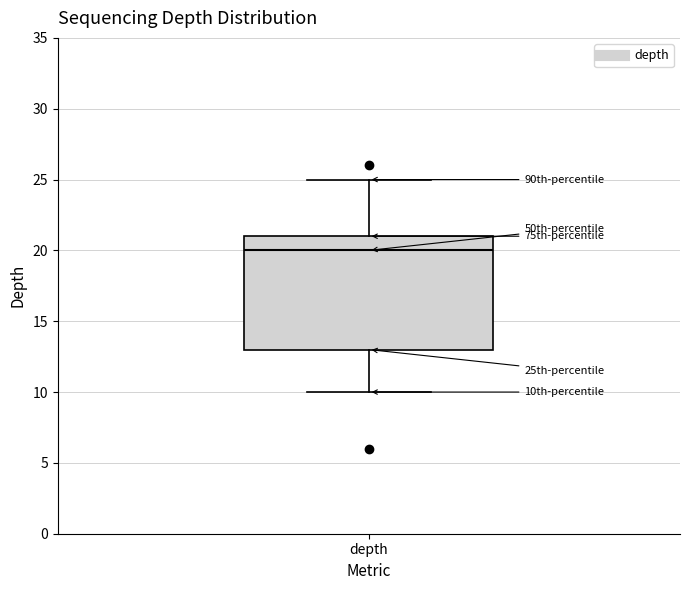

Transcribe this box plot: give where the median line is, the range the box spans, and where the two whiskers end, as read against the y-axis. The values are not printed on the chart, so give them approximately, as read against the axis.

median 20, box 13 to 21, whiskers 10 to 25